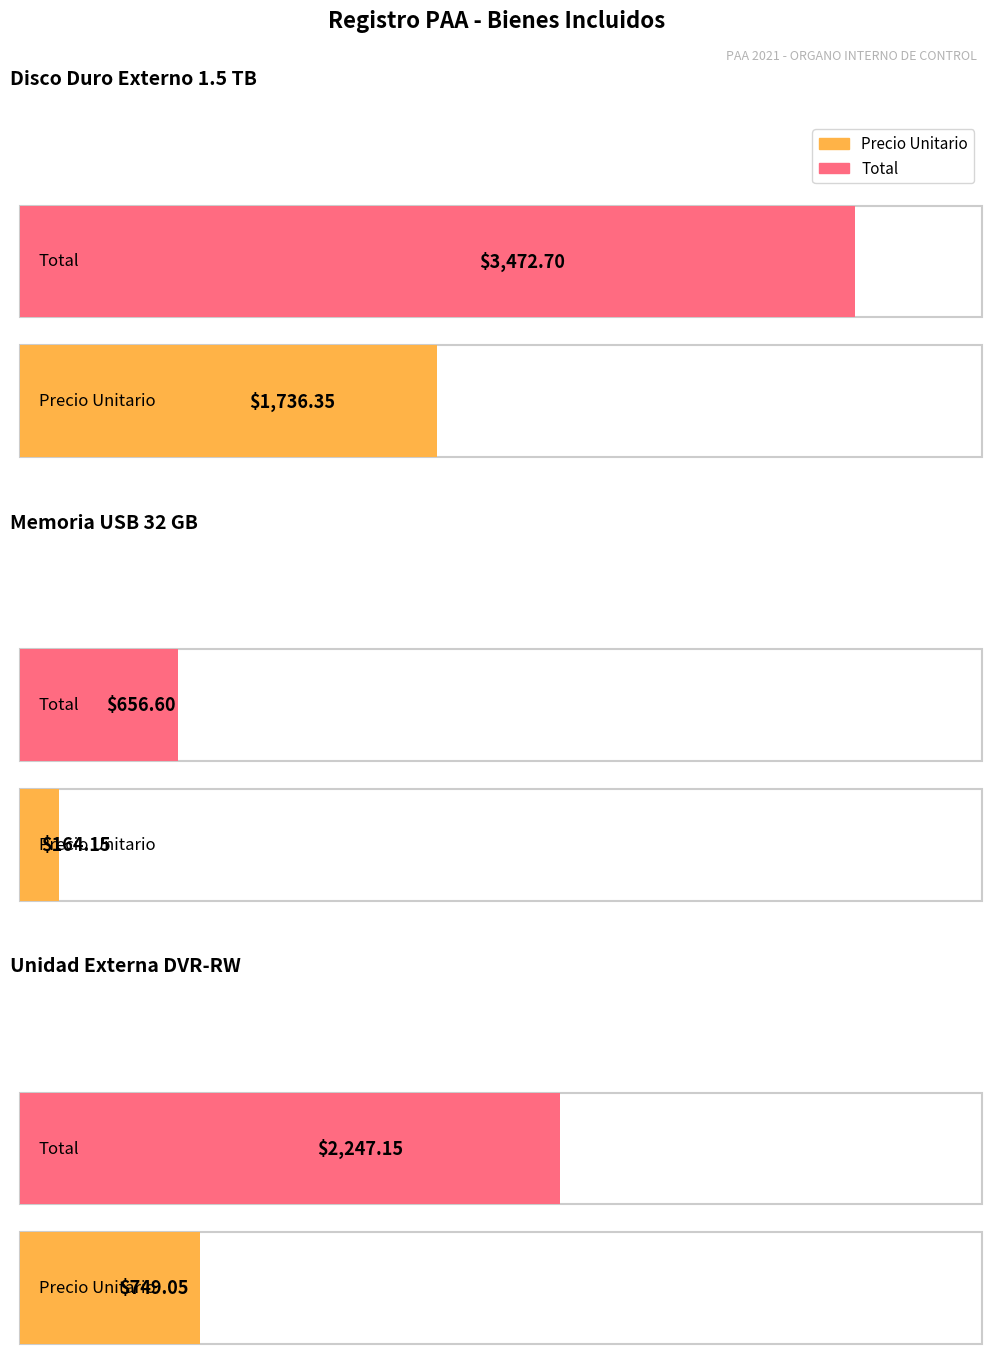

What is the difference between the Precio Unitario values at MEMORIA USB DE 32 GB and UNIDAD EXTERNA DVR-RW?

584.9